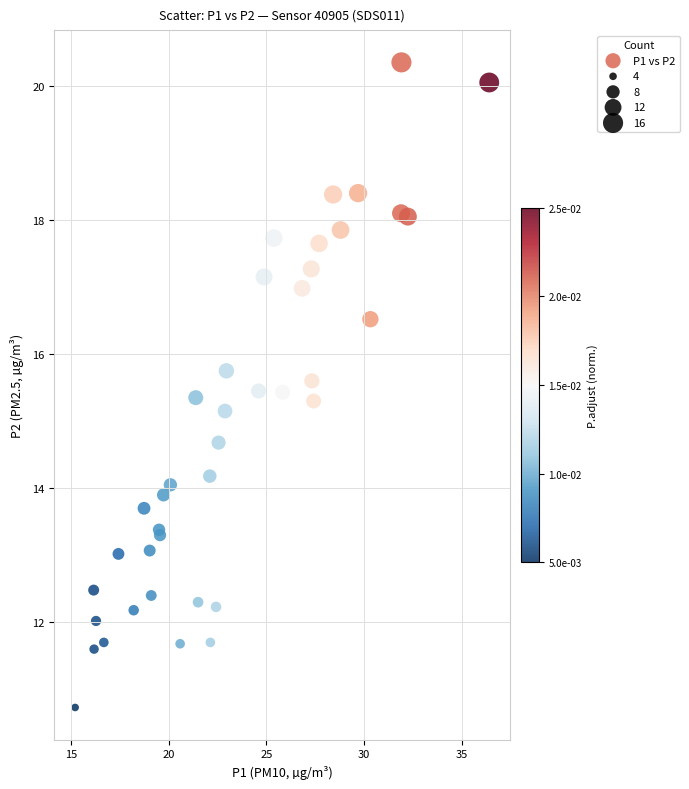

What Y value in the scatter plot is closest to 15?

15.2